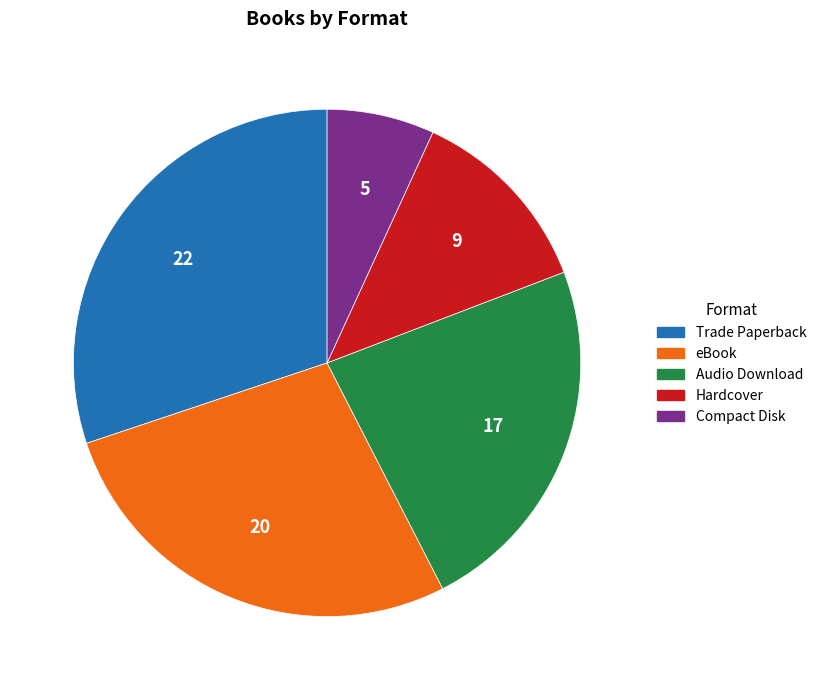

What is the smallest slice in the pie chart?

Compact Disk